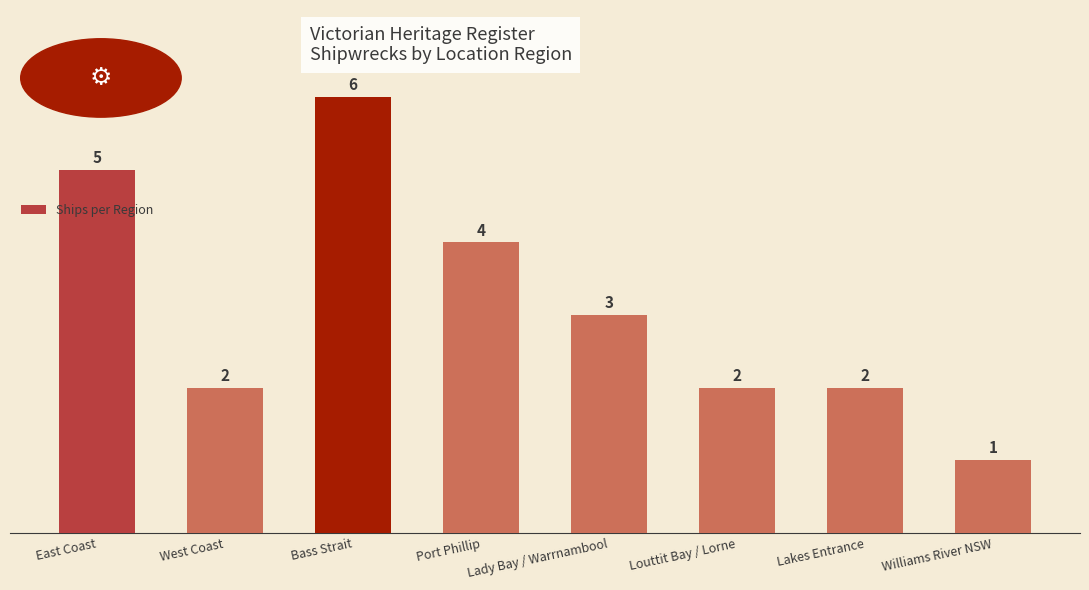

What is the greatest value displayed?

6